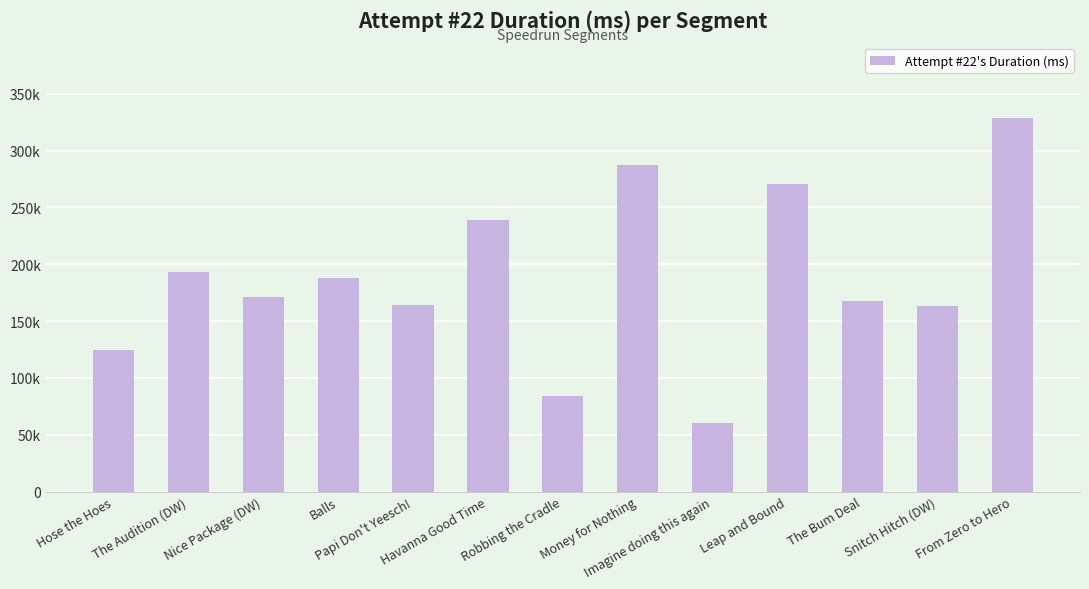

Are the bars horizontal?

No